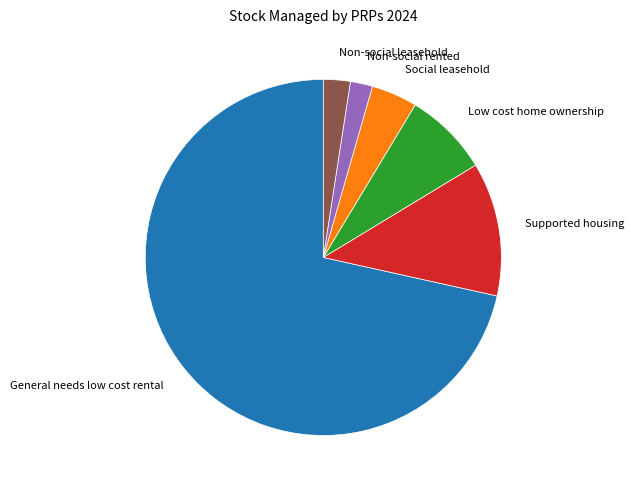

Is the sum of Non-social rented and Social leasehold greater than half?

No